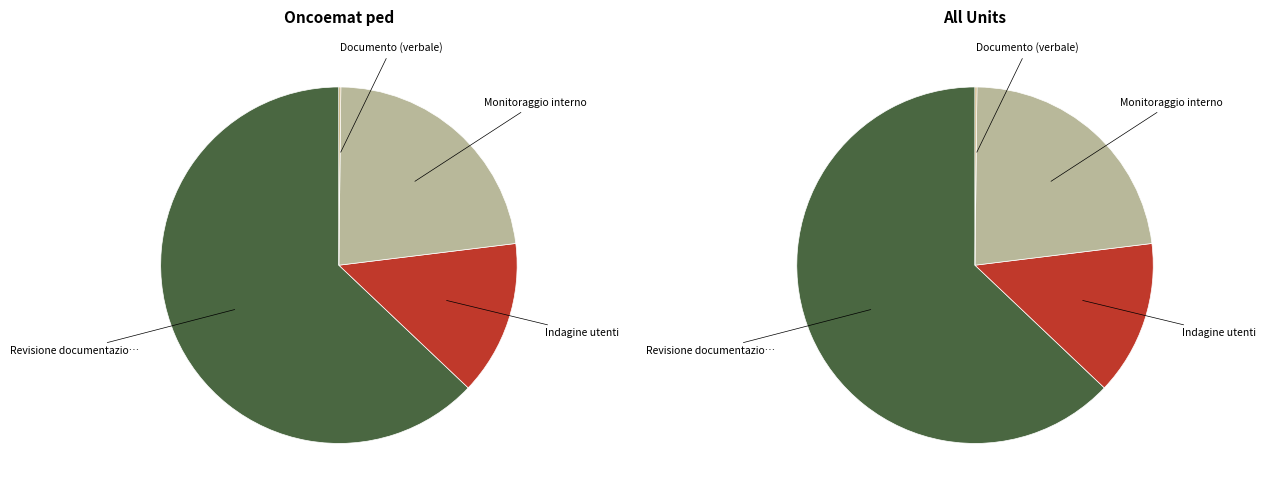

Do Documento (verbale) and Monitoraggio interno together represent more than half of the pie?

No